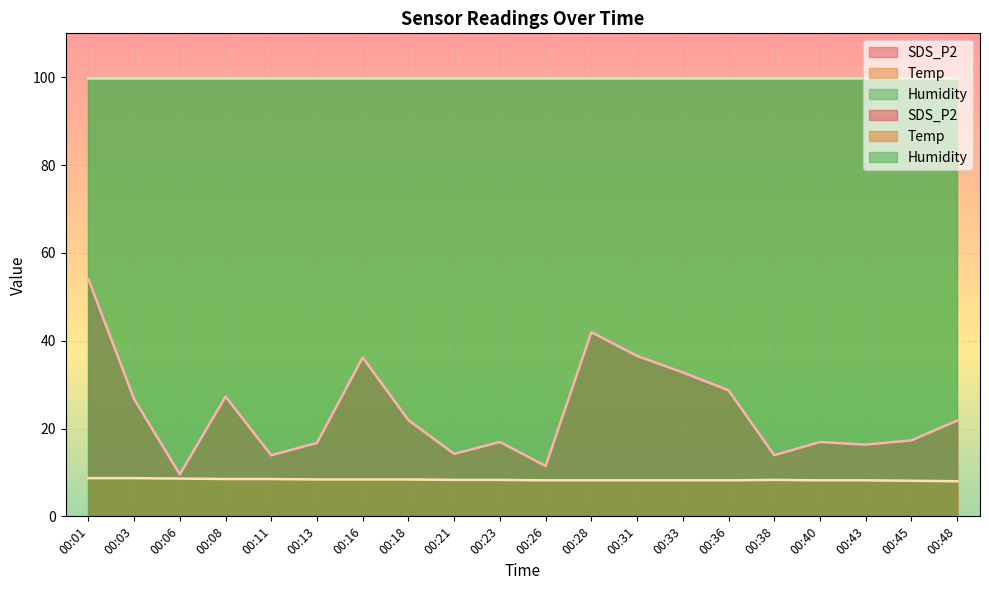

At which label is SDS_P2 closest to 31?

00:33